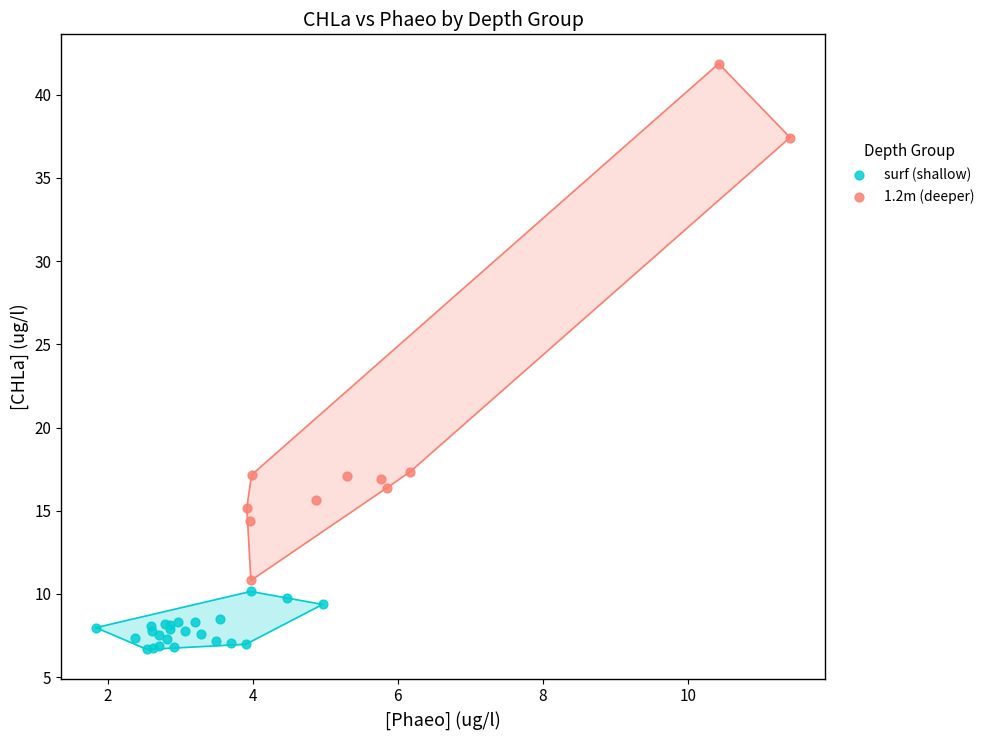

Which series contains the lowest Y value?

surf (shallow)